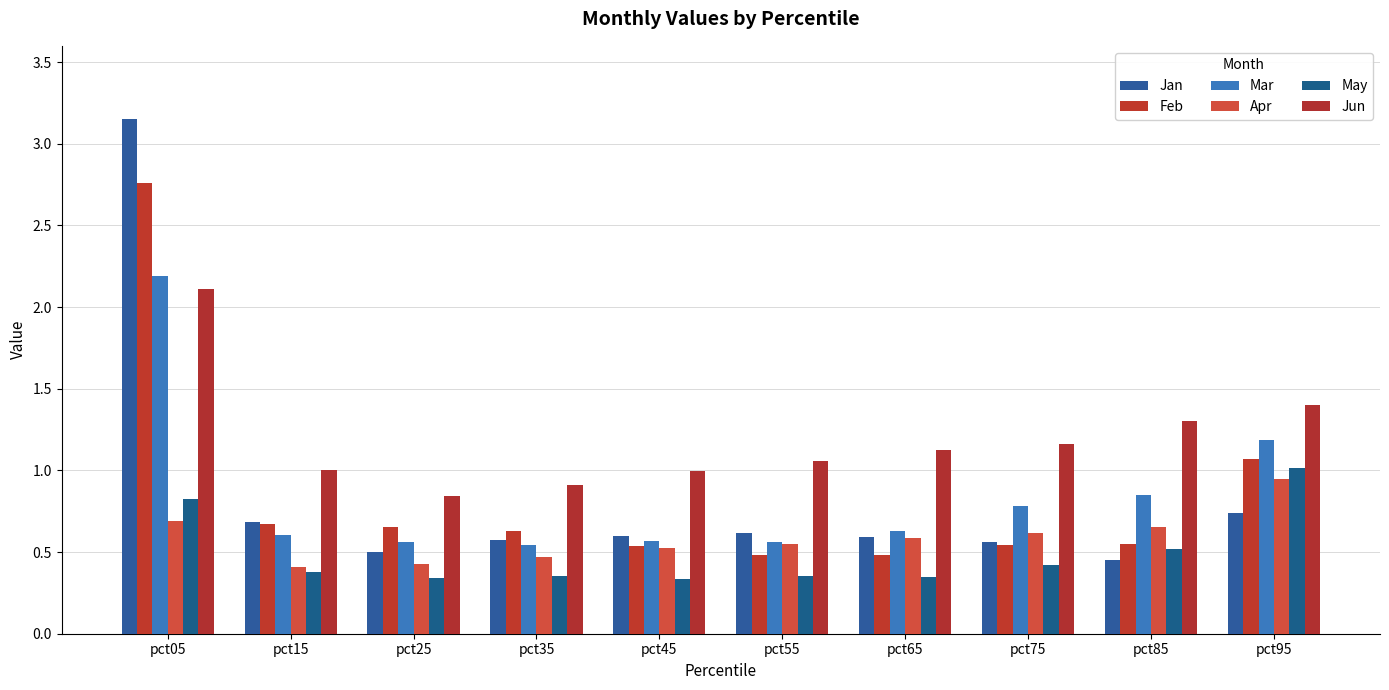

What is the value of the Jan bar at the 9th from the left?

0.5